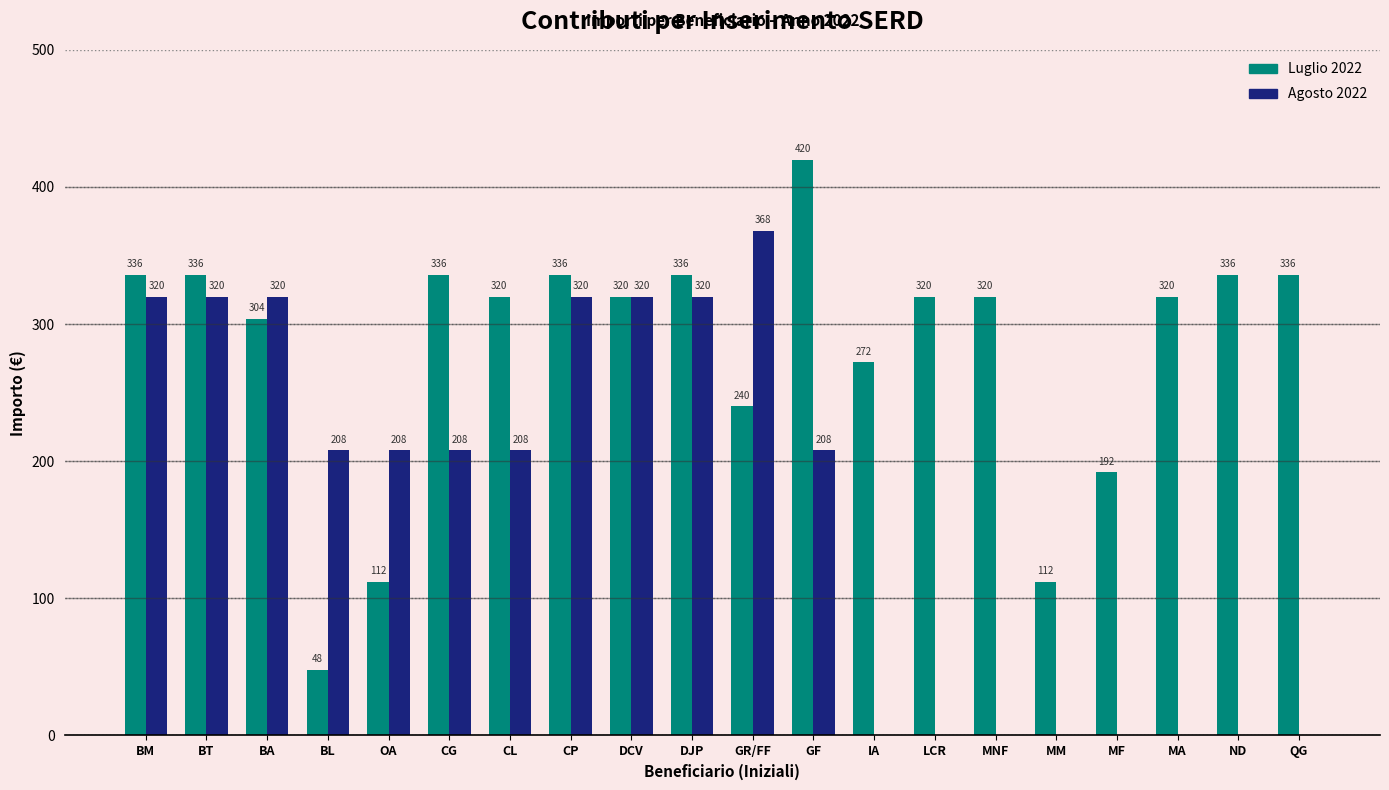

Which series has the widest spread of values?

Luglio 2022